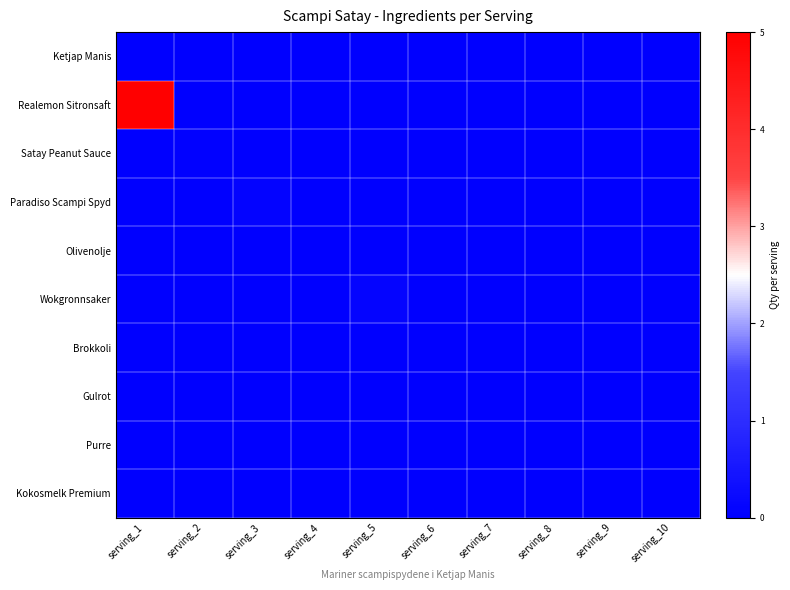

Count the number of categories in the chart.

10